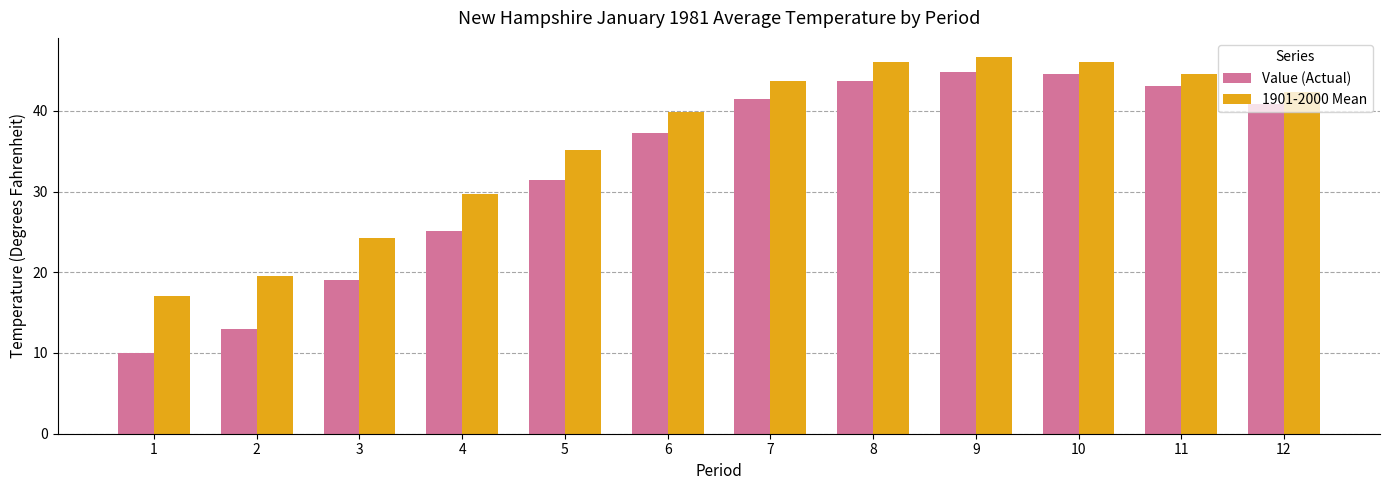

Are the bars grouped side by side (vs. stacked)?

Yes